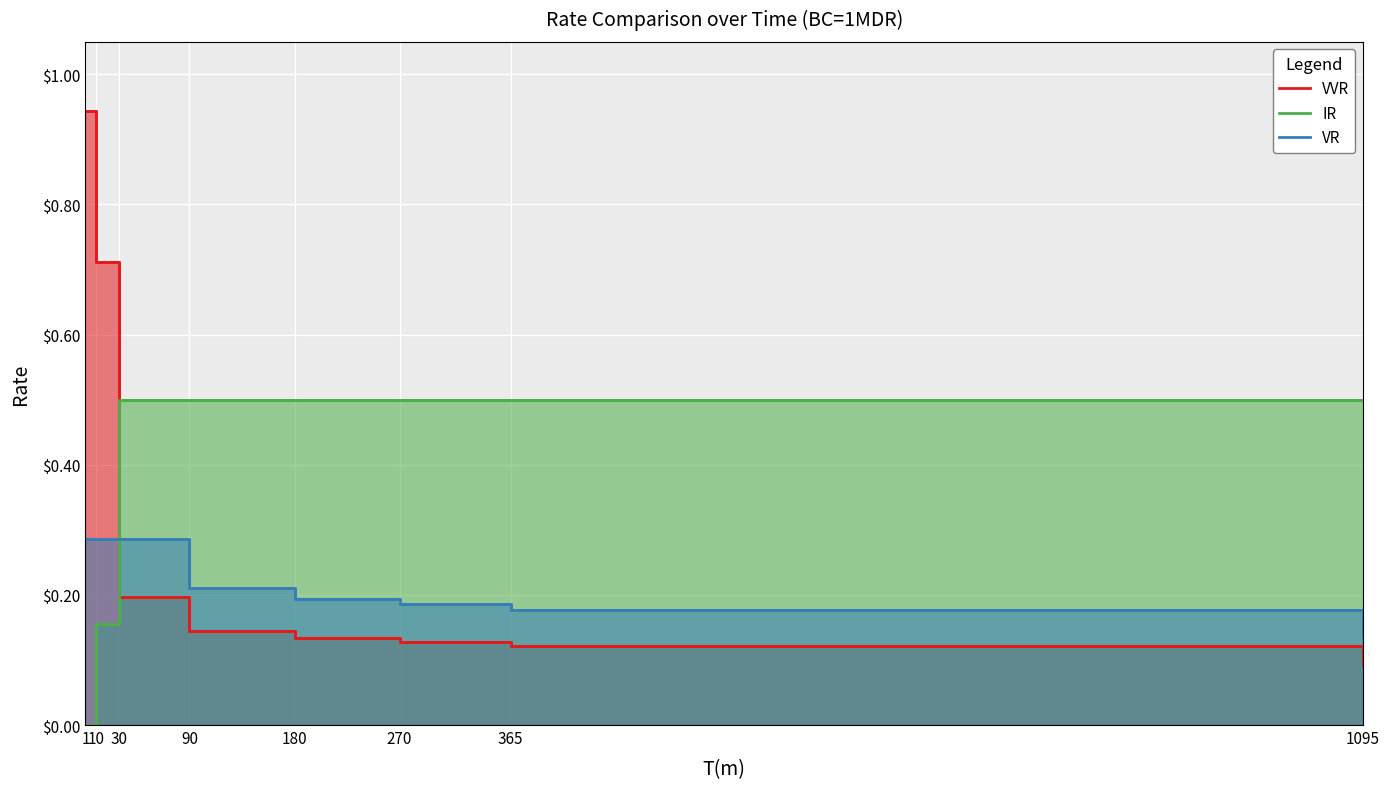

What is the sum of the VR values at 1095 and 10?

0.4